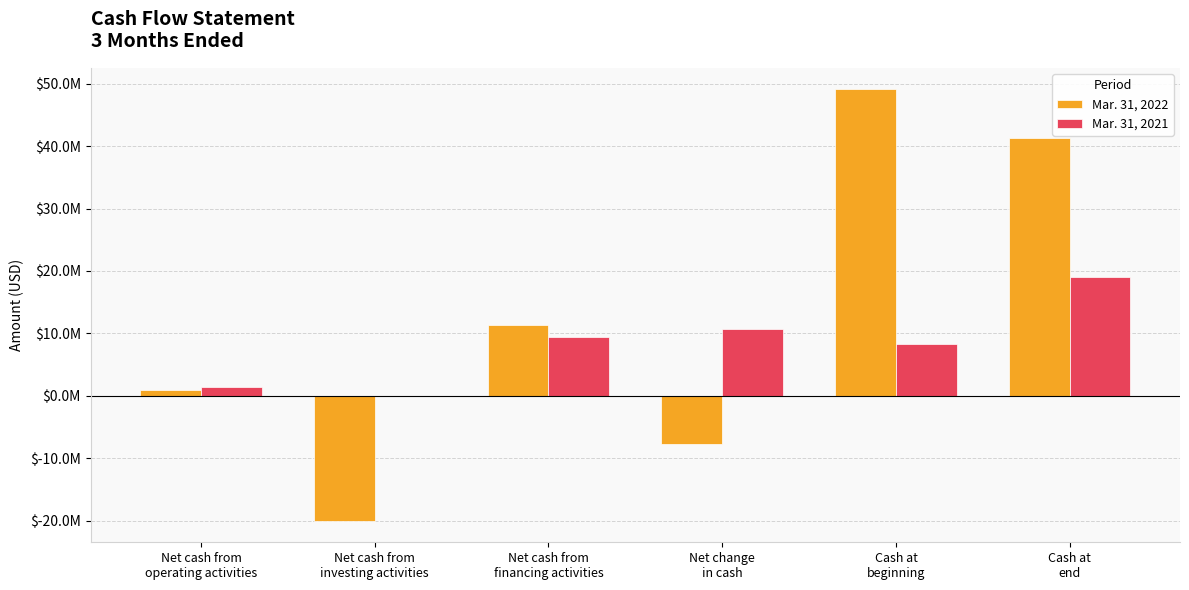

Are the bars horizontal?

No